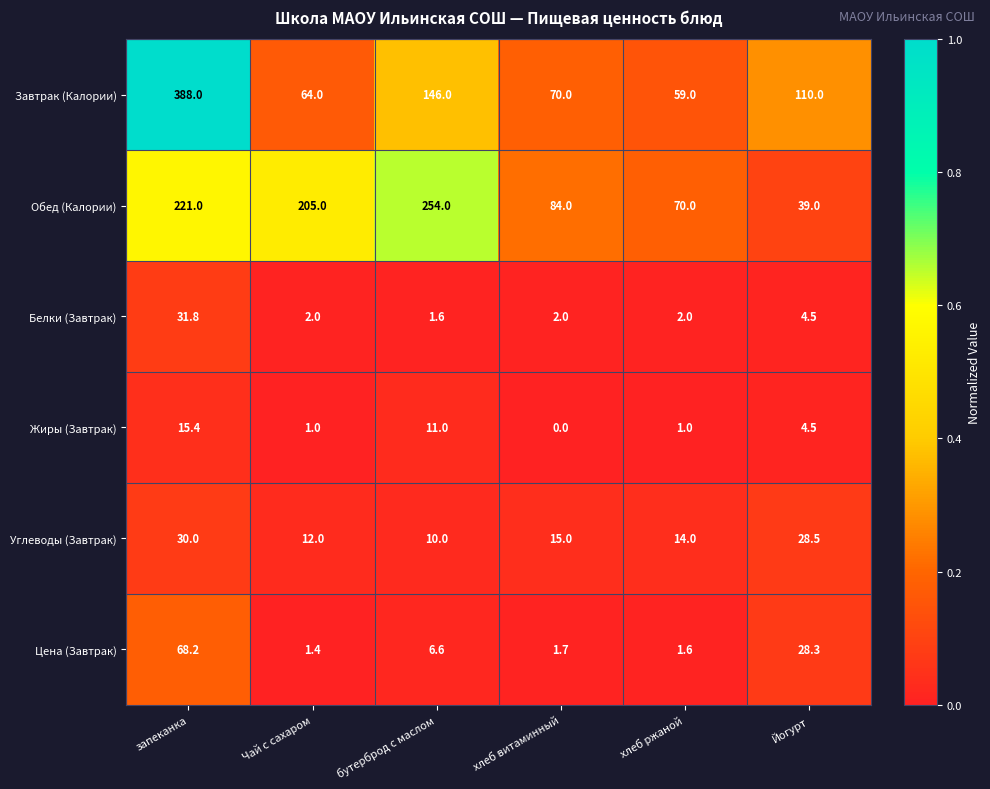

Which series changed the most between хлеб витаминный and хлеб ржаной?

Обед (Калории)